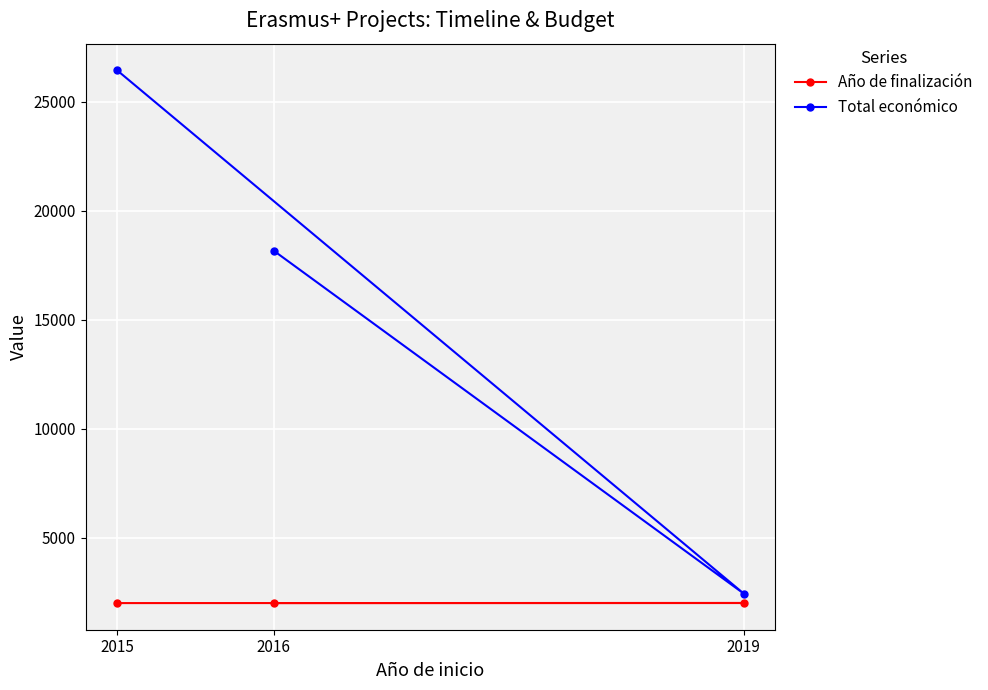

What is the value of the Total económico point at the 2nd from the left?

18169